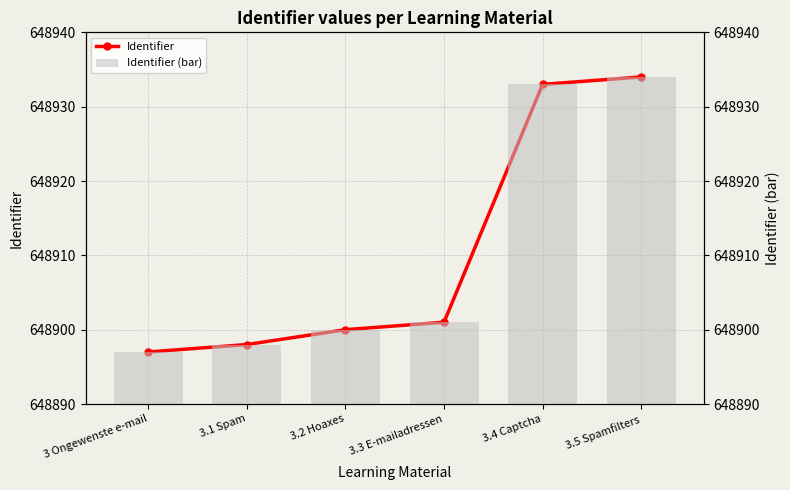

True or false: Identifier (bar) has a value of 648898 at 3.1 Spam.

True